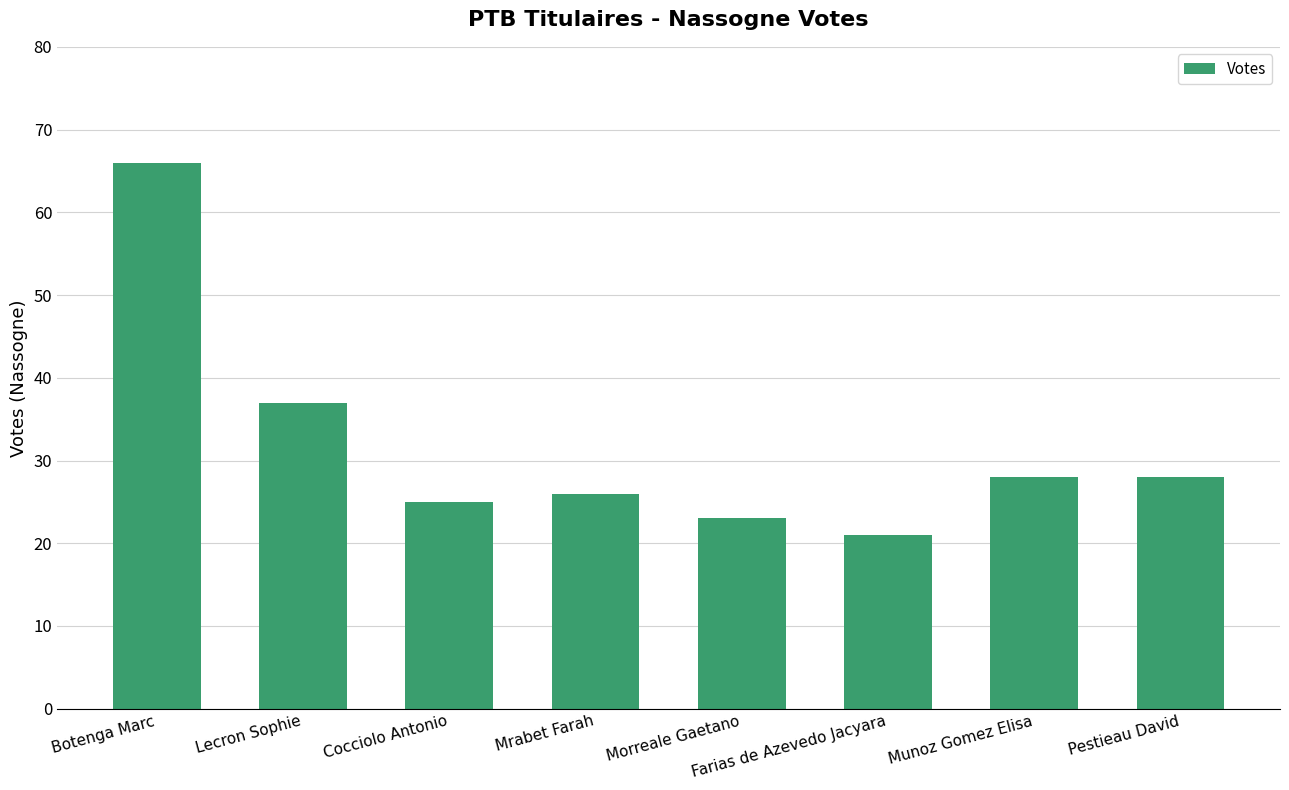

What position from the left is Lecron Sophie?

2